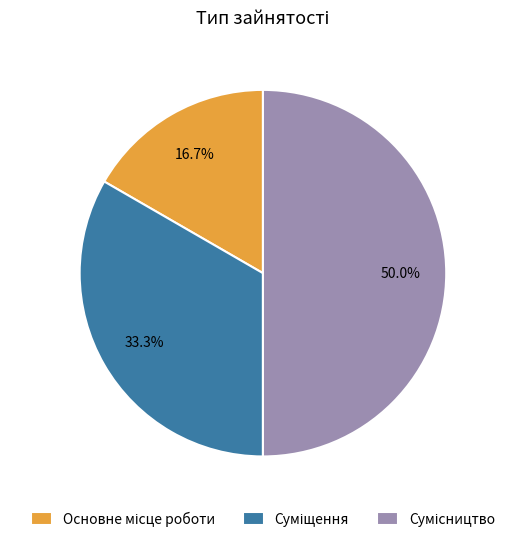

Count the number of slices in the pie.

3